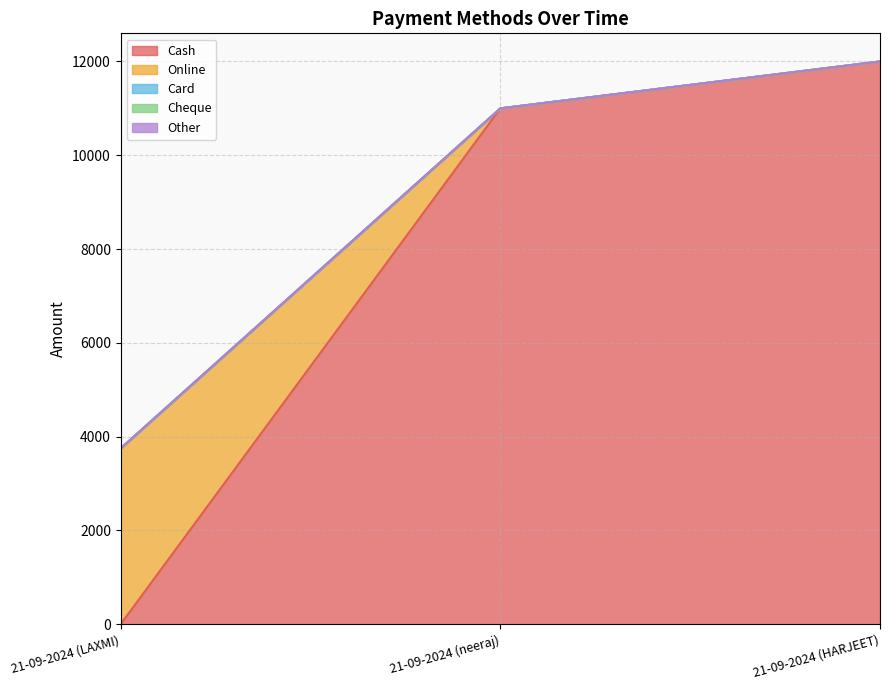

What is the difference between the highest and lowest values at 21-09-2024 (neeraj)?

11000